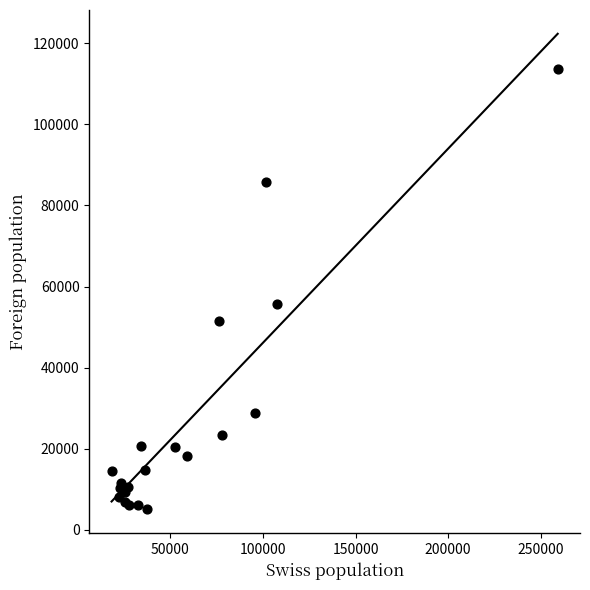

What Y value in the scatter plot is closest to 59384?

55581